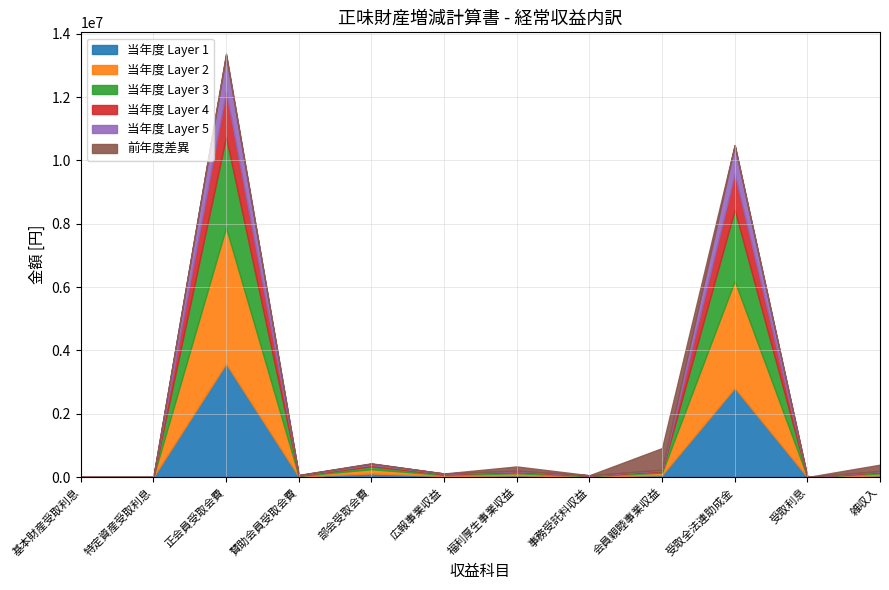

Where does the 前年度 series first go above 478000?

正会員受取会費